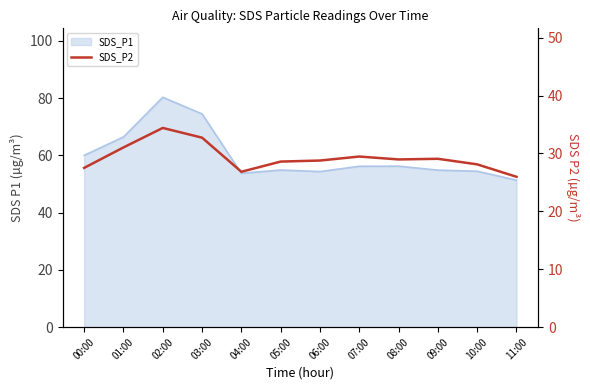

What position from the right is 05:00?

7